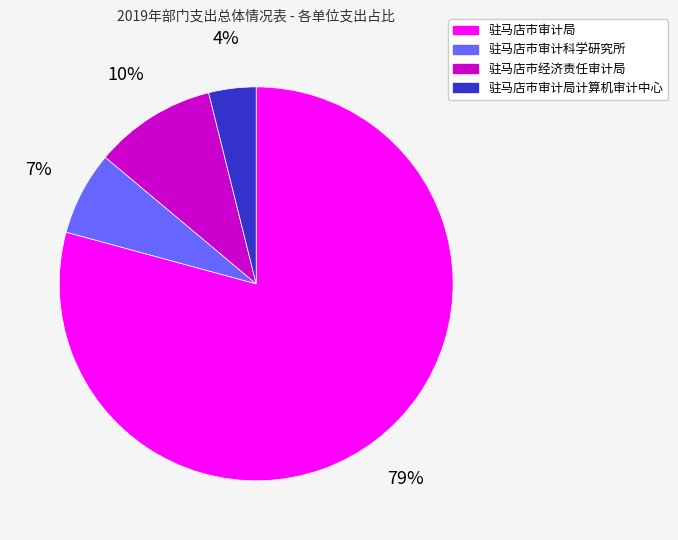

Which category has the smallest portion of the pie?

驻马店市审计局计算机审计中心